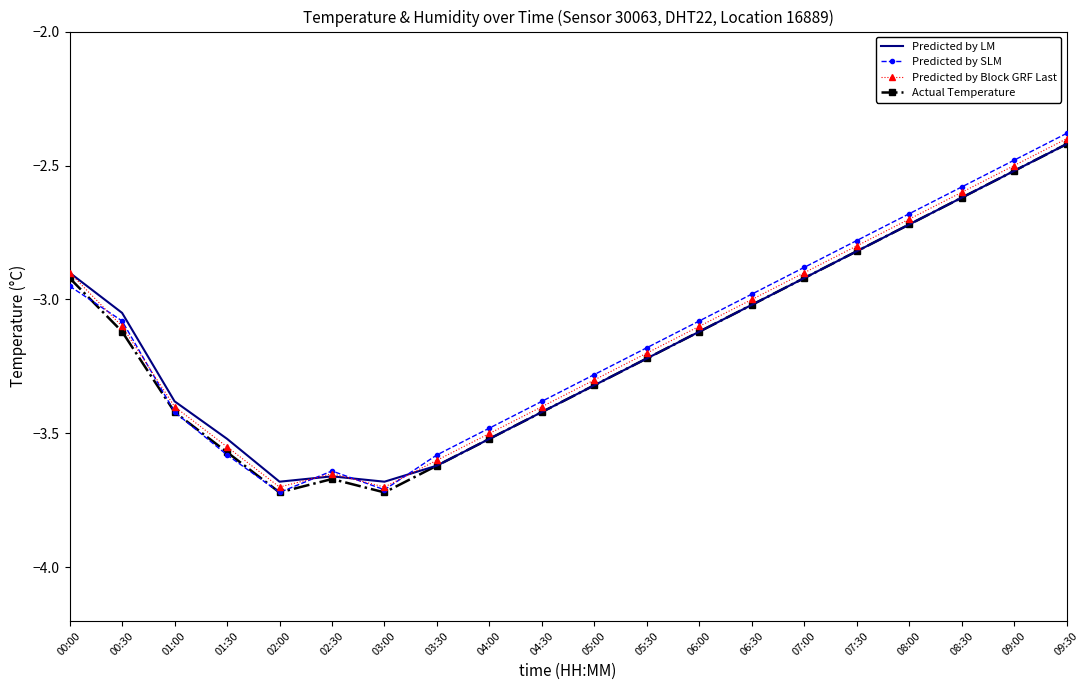

Which series changed the most between 03:00 and 03:30?

Predicted by SLM